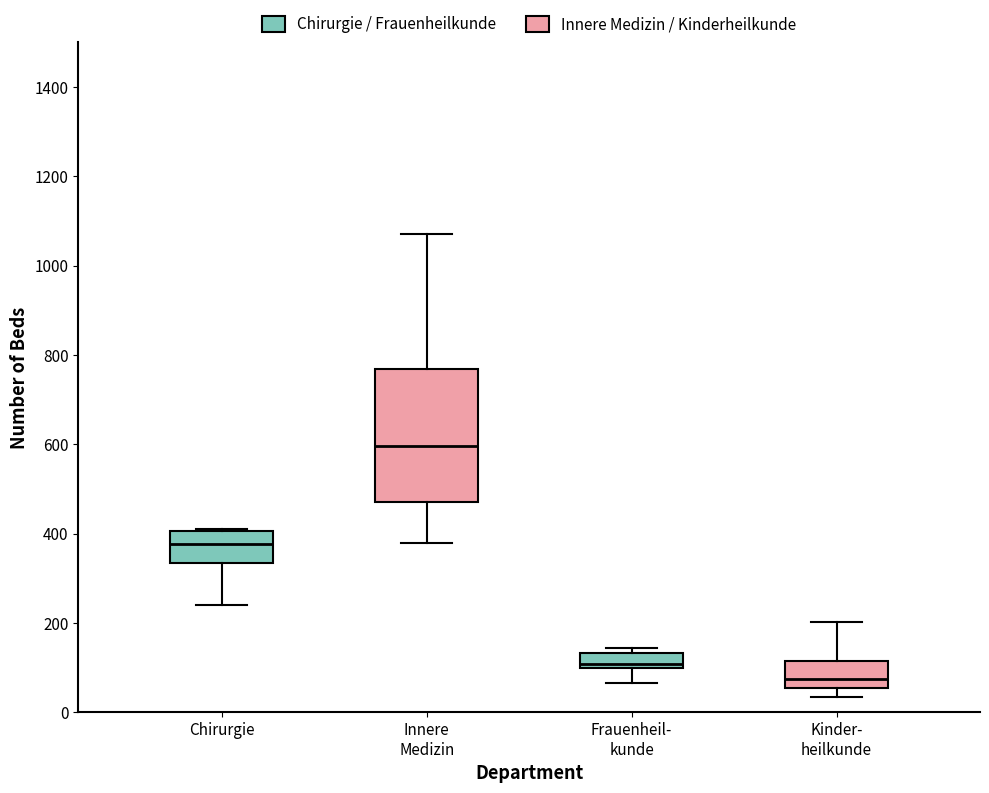

Reading left to right, transcribe this box plot: for each box, give where its median line is, the range the box spans, and where its two whiskers end, as read against the y-axis. The values are not printed on the chart, so give them approximately, as read against the axis.

Chirurgie: median 380, box 340 to 400, whiskers 240 to 420
Innere Medizin: median 600, box 480 to 760, whiskers 380 to 1080
Frauenheil- kunde: median 100 (just above the box's lower edge), box 100 to 140, whiskers 60 to 140 (just above the box's upper edge)
Kinder- heilkunde: median 80, box 60 to 120, whiskers 40 to 200